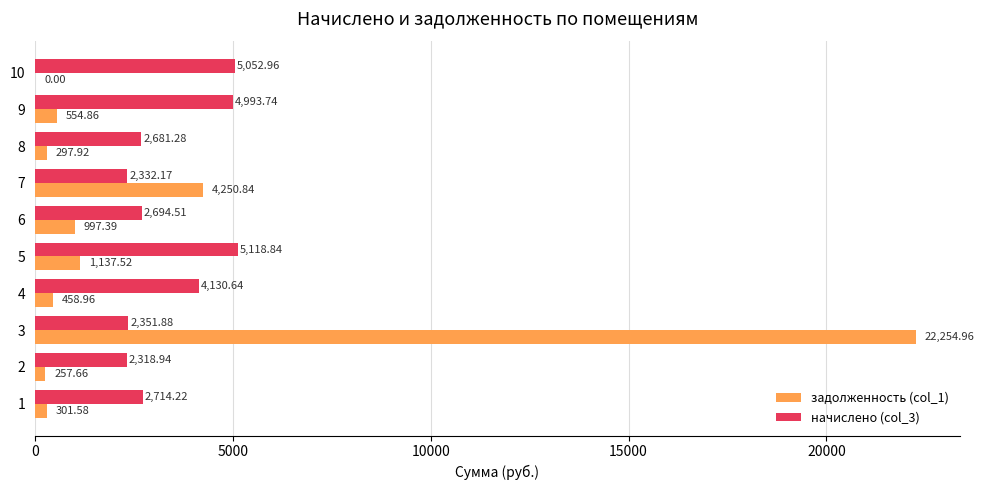

Is the value of задолженность (col_1) at 3 greater than the value of начислено (col_3) at 3?

Yes